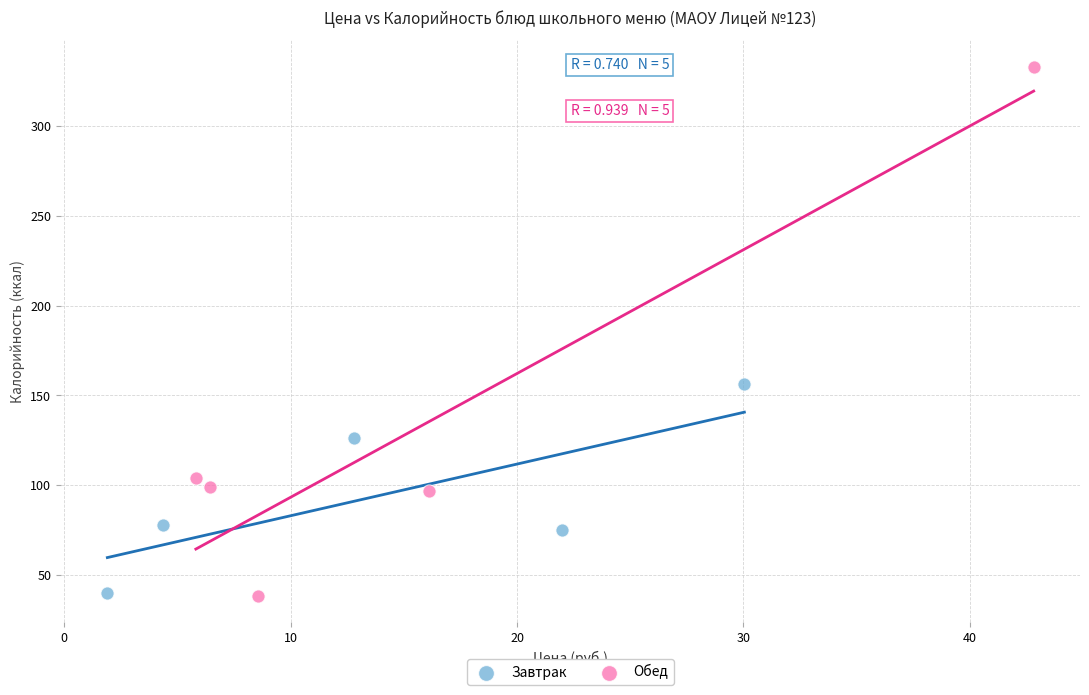

Which series contains the highest Y value?

Обед